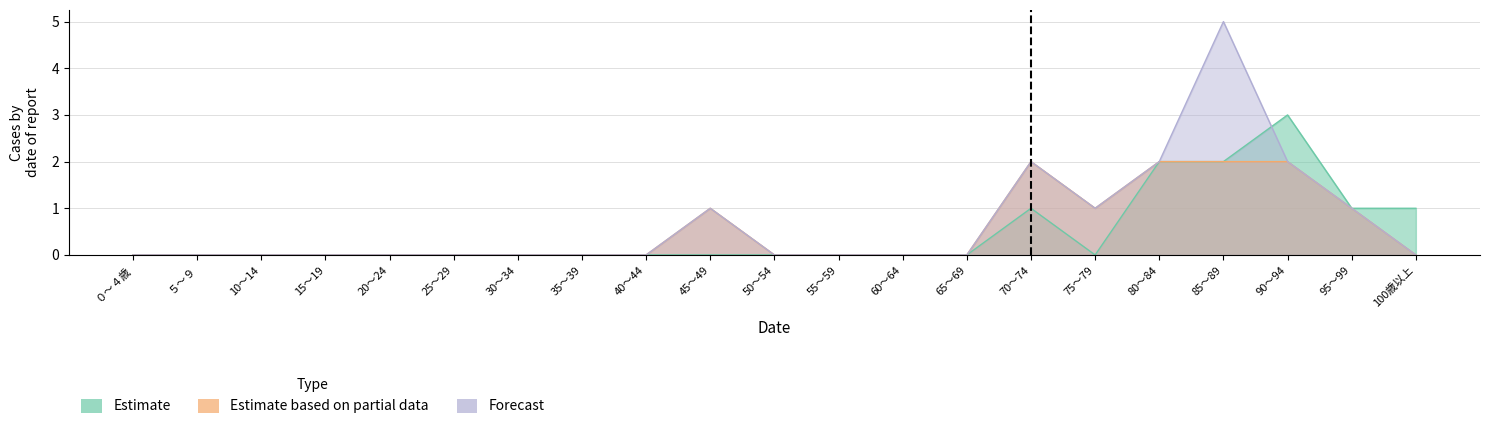

Reading left to right, transcribe all the data shown in this chart.

Estimate: ０～４歳=0	５～９=0	10～14=0	15～19=0	20～24=0	25～29=0	30～34=0	35～39=0	40～44=0	45～49=0	50～54=0	55～59=0	60～64=0	65～69=0	70～74=1	75～79=0	80～84=2	85～89=2	90～94=3	95～99=1	100歳以上=1
Estimate based on partial data: ０～４歳=0	５～９=0	10～14=0	15～19=0	20～24=0	25～29=0	30～34=0	35～39=0	40～44=0	45～49=1	50～54=0	55～59=0	60～64=0	65～69=0	70～74=2	75～79=1	80～84=2	85～89=2	90～94=2	95～99=1	100歳以上=0
Forecast: ０～４歳=0	５～９=0	10～14=0	15～19=0	20～24=0	25～29=0	30～34=0	35～39=0	40～44=0	45～49=1	50～54=0	55～59=0	60～64=0	65～69=0	70～74=2	75～79=1	80～84=2	85～89=5	90～94=2	95～99=1	100歳以上=0